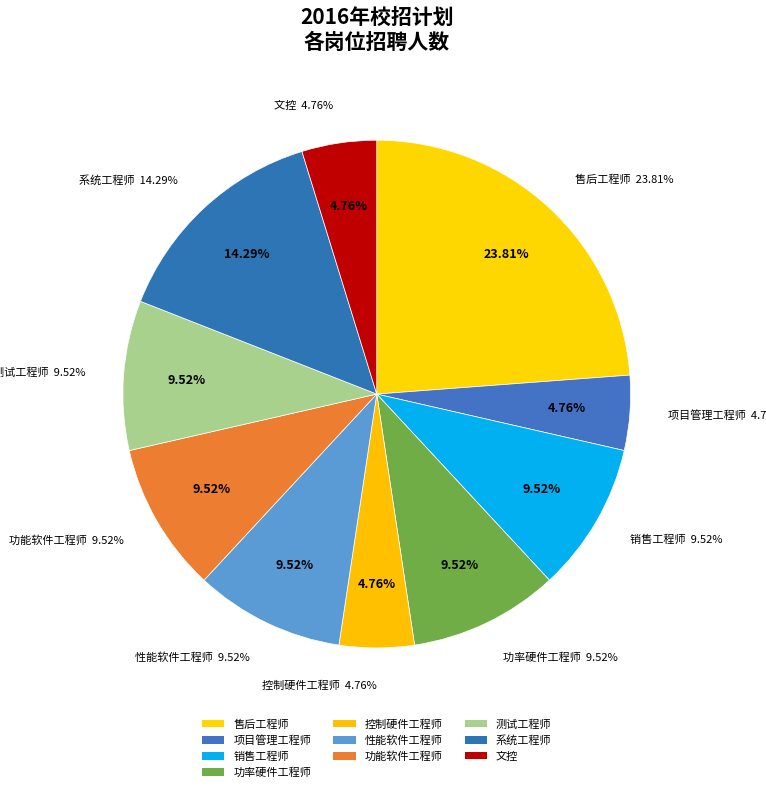

Rank the categories by value from highest to lowest.

售后工程师, 系统工程师, 销售工程师, 功率硬件工程师, 性能软件工程师, 功能软件工程师, 测试工程师, 项目管理工程师, 控制硬件工程师, 文控